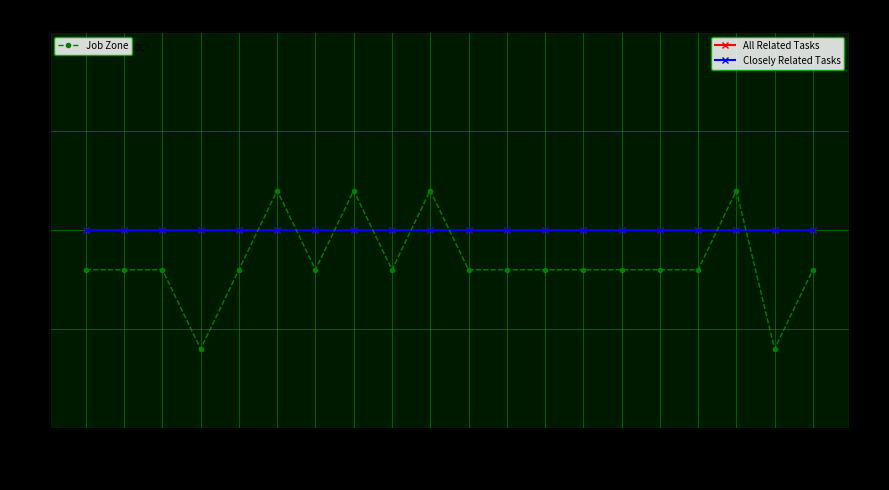

At which category is the sum across all series the highest?

51-9082.00